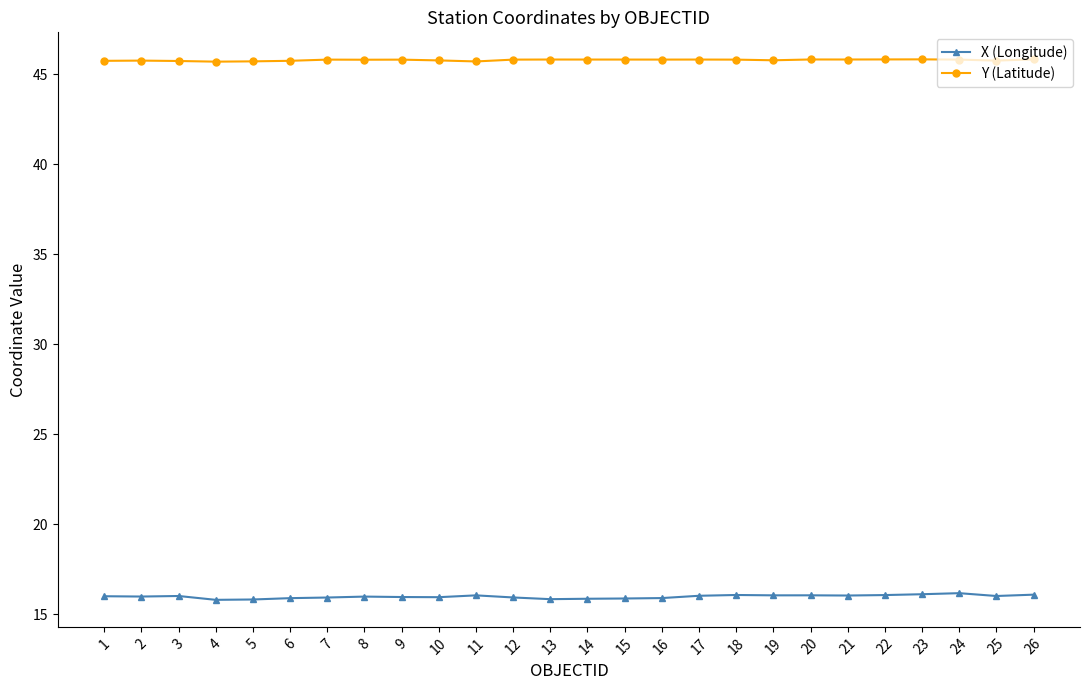

How many distinct data groups are displayed?

2